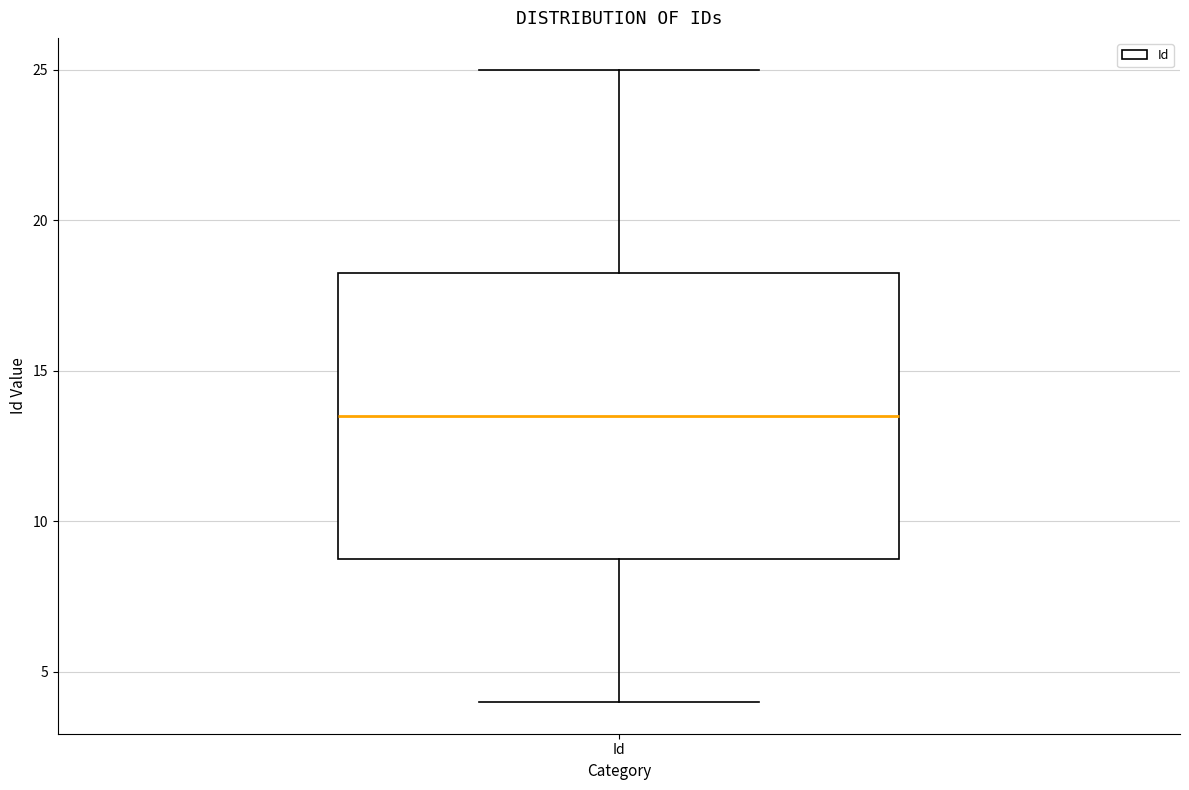

Transcribe this box plot: give where the median line is, the range the box spans, and where the two whiskers end, as read against the y-axis. The values are not printed on the chart, so give them approximately, as read against the axis.

median 13.5, box 9.0 to 18.5, whiskers 4.0 to 25.0